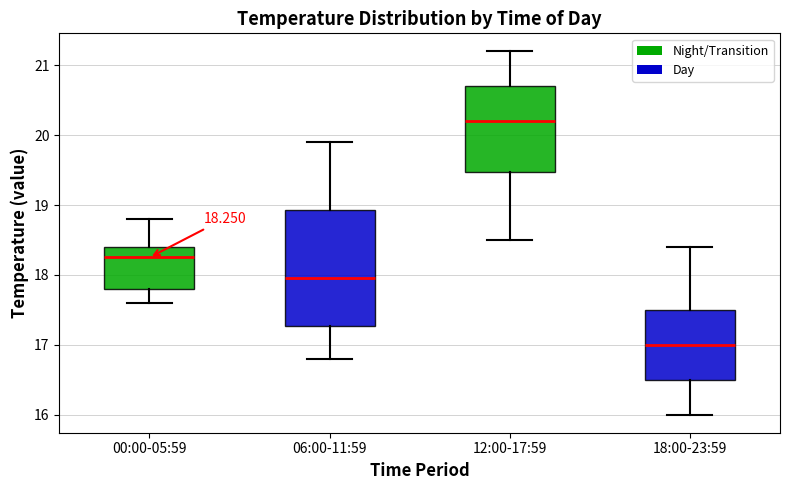

Which box has the highest median line?

12:00-17:59